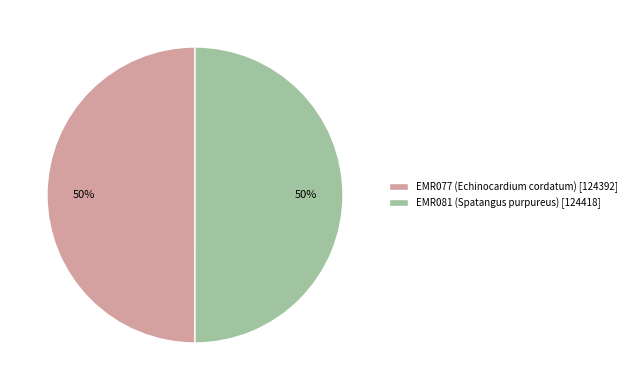

The EMR077 (Echinocardium cordatum) slice represents 50% of the pie. True or false?

True